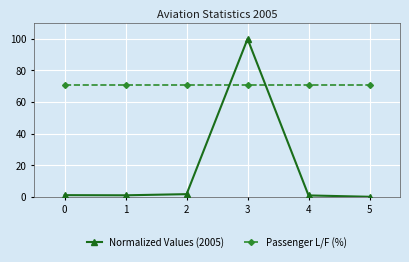

Which category has the highest value across all series?

3